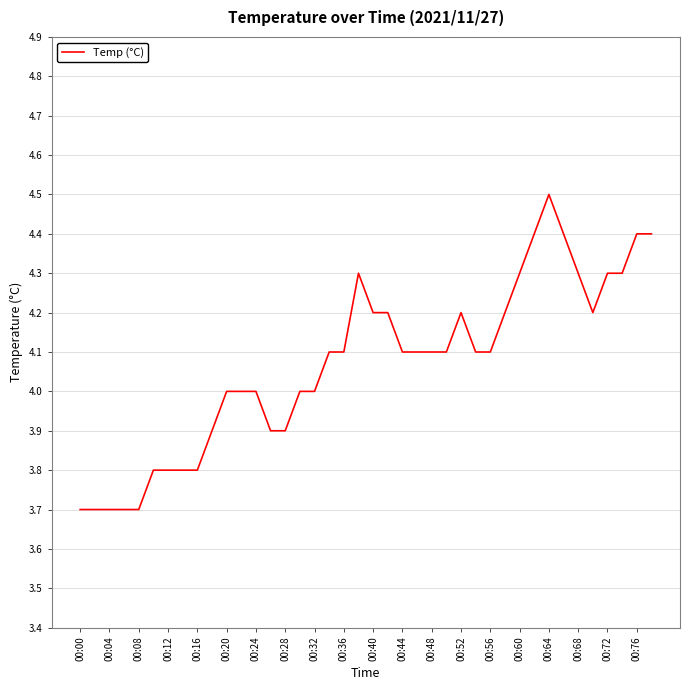

What is the difference between the second highest and minimum values?

0.7